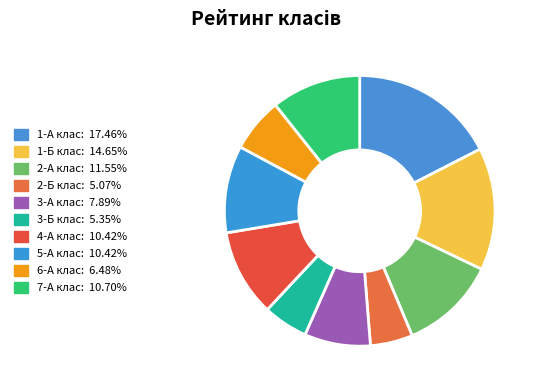

To the nearest percent, what is the average slice percentage?

10%